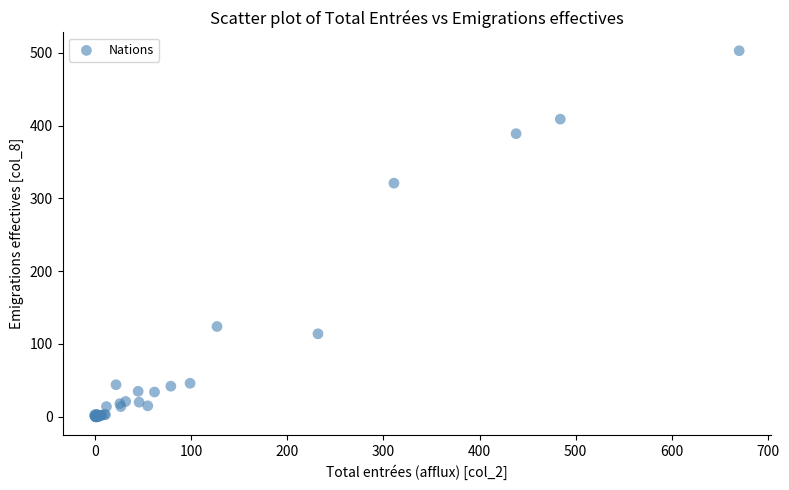

What Y value in the scatter plot is closest to 251?

321